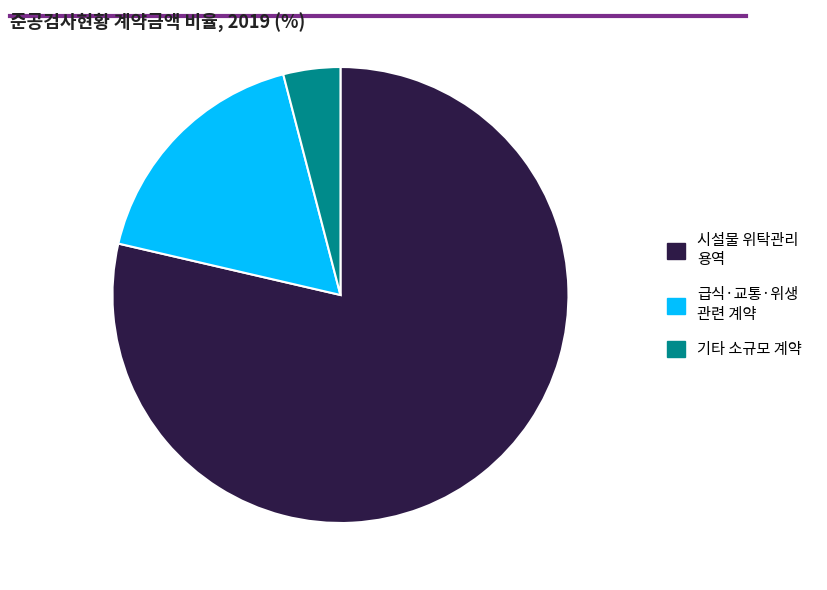

Does any single category account for the majority?

Yes